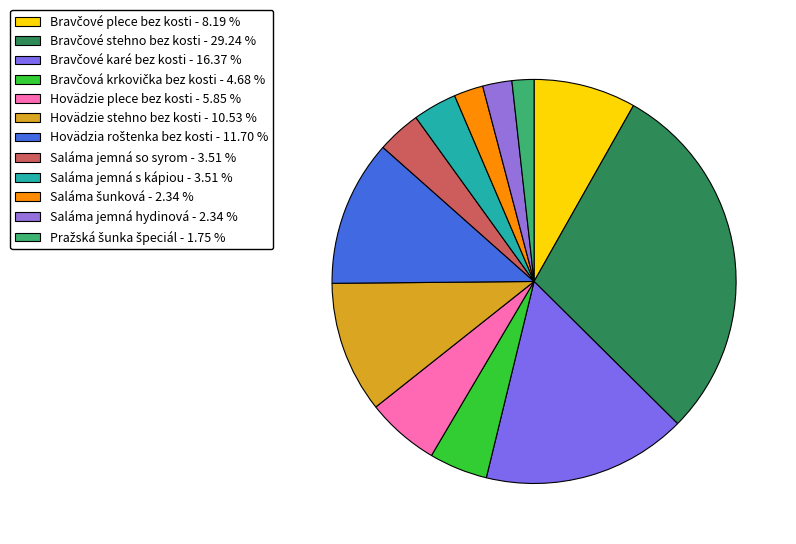

To the nearest percent, what percentage of the pie is Hovädzie plece bez kosti?

6%